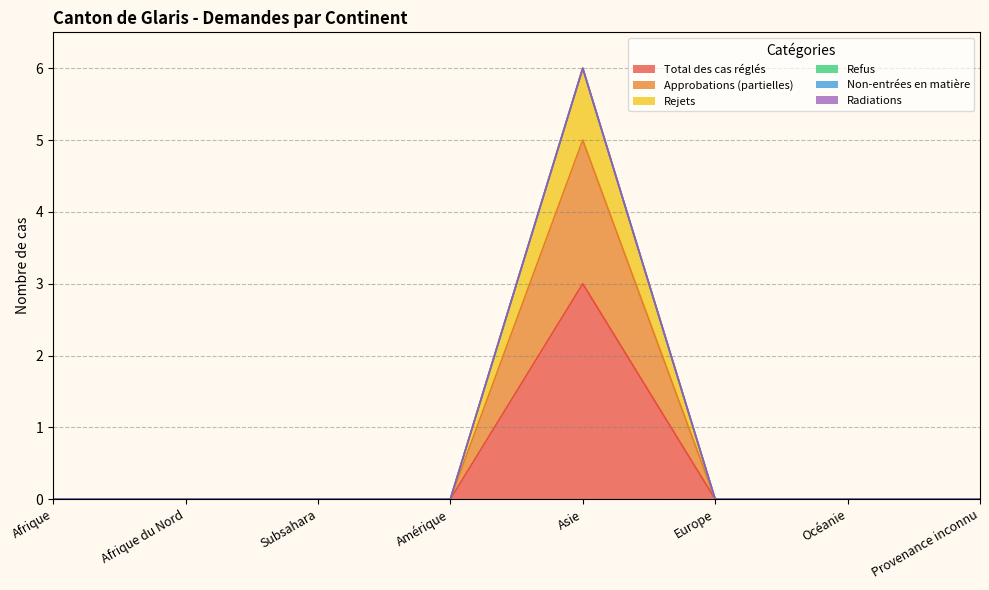

Which has a higher value, Amérique or Afrique du Nord?

Amérique